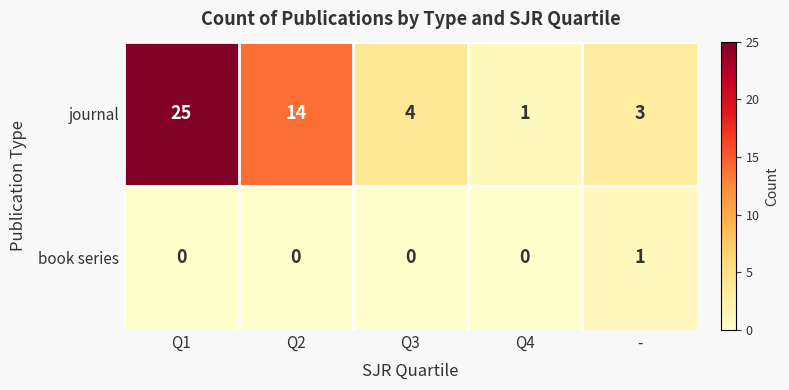

Reading left to right, extract all data points from this chart.

journal: 25	14	4	1	3
book series: 0	0	0	0	1